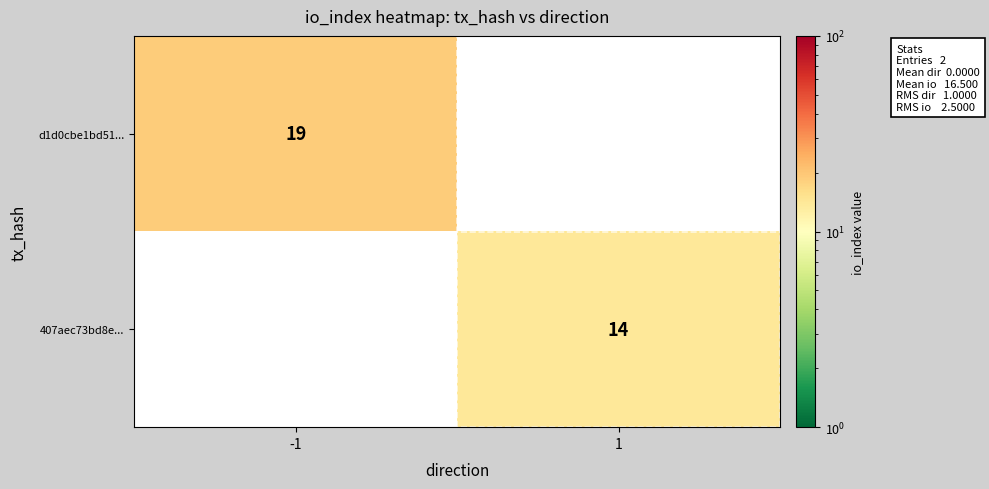

The d1d0cbe1bd51... series shows 27 at -1. True or false?

False